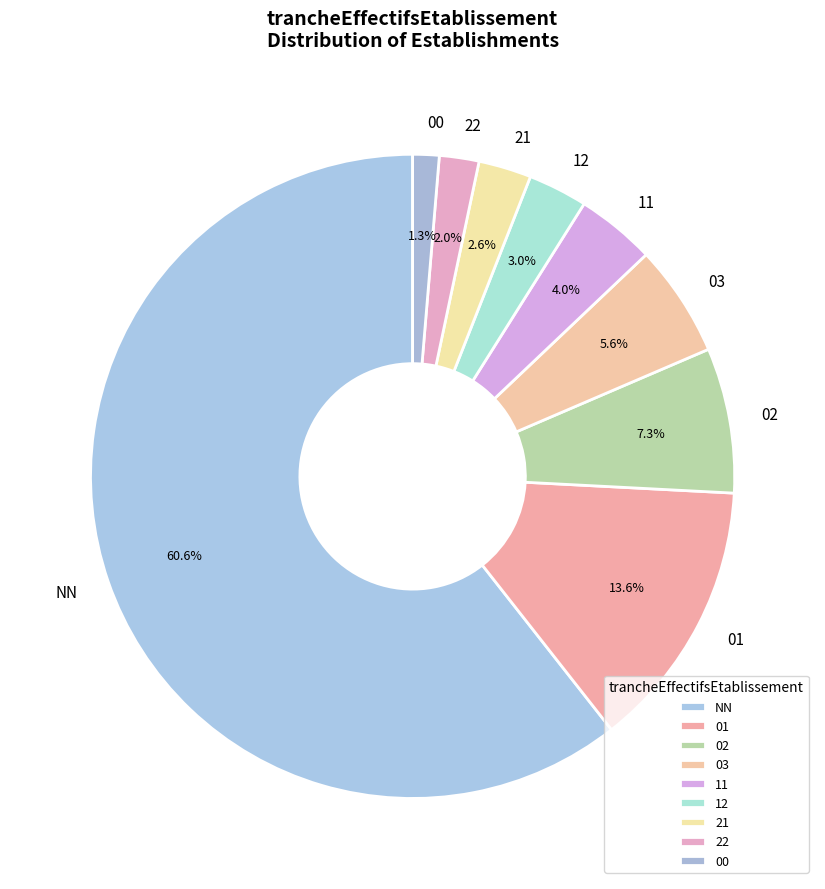

The 11 slice represents 11% of the pie. True or false?

False